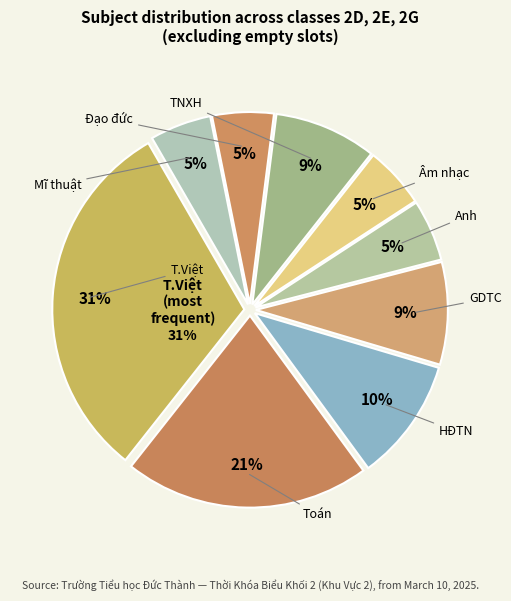

Is it true that TNXH is 9% of the pie?

True